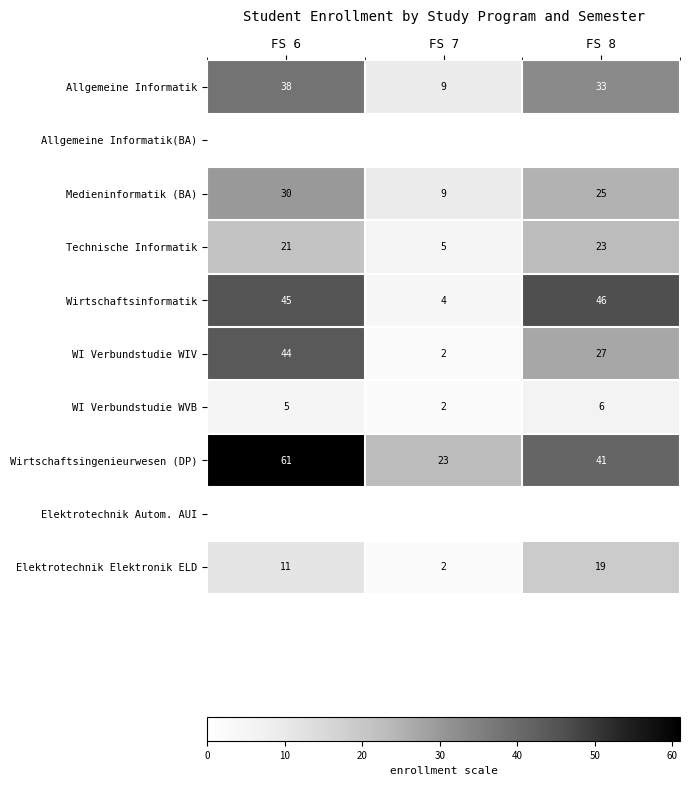

The Allgemeine Informatik series shows 43.6 at FS 8. True or false?

False